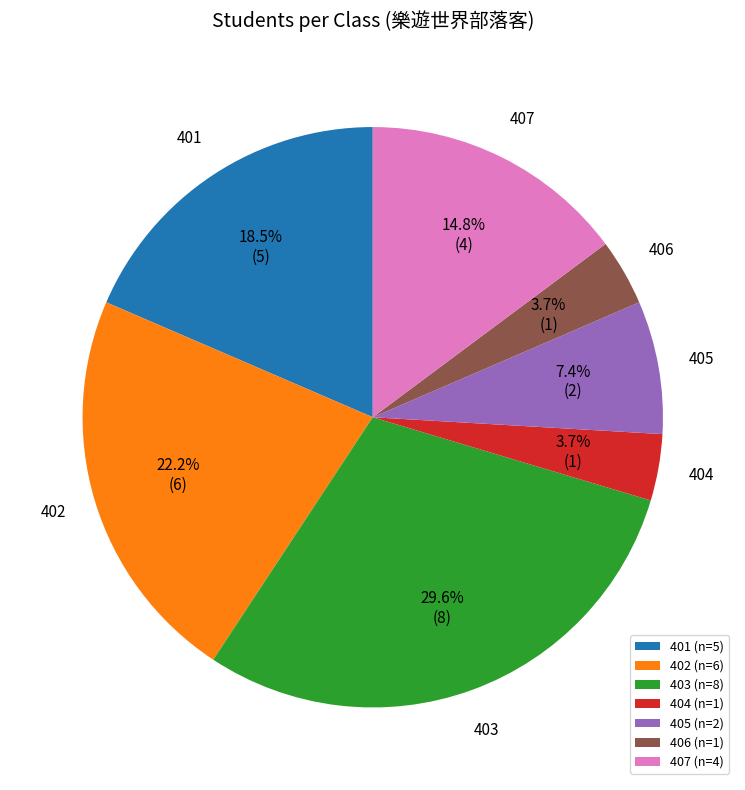

What percentage do 406 and 405 together represent?

11.1%